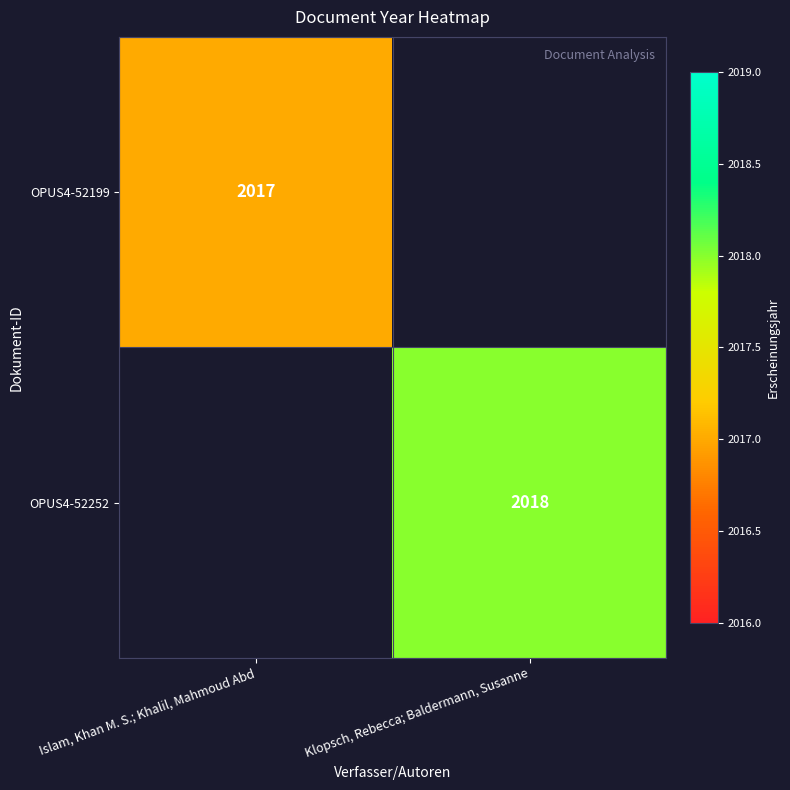

True or false: OPUS4-52252 has a value of 2018 at Klopsch, Rebecca; Baldermann, Susanne.

True